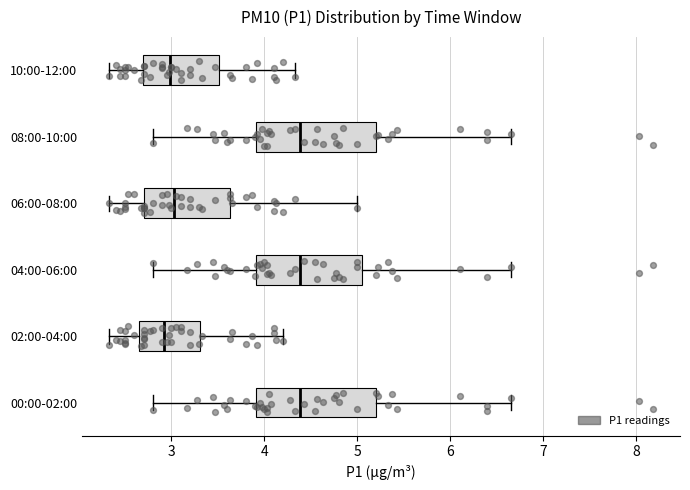

Reading bottom to top, read every box against the x-axis: the position of its median line, the range the box covers, and the ends of its whiskers. The values are not printed on the chart, so give them approximately, as read against the axis.

00:00-02:00: median 4.4, box 3.9 to 5.2, whiskers 2.8 to 6.7
02:00-04:00: median 2.9, box 2.7 to 3.3, whiskers 2.3 to 4.2
04:00-06:00: median 4.4, box 3.9 to 5.1, whiskers 2.8 to 6.7
06:00-08:00: median 3.0, box 2.7 to 3.6, whiskers 2.3 to 5.0
08:00-10:00: median 4.4, box 3.9 to 5.2, whiskers 2.8 to 6.7
10:00-12:00: median 3.0, box 2.7 to 3.5, whiskers 2.3 to 4.3